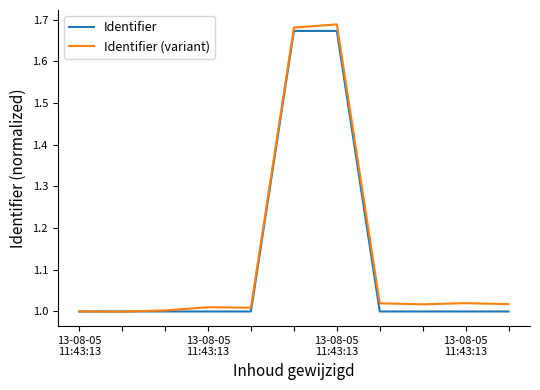

How many intersections are there between Identifier (variant) and Identifier?

1